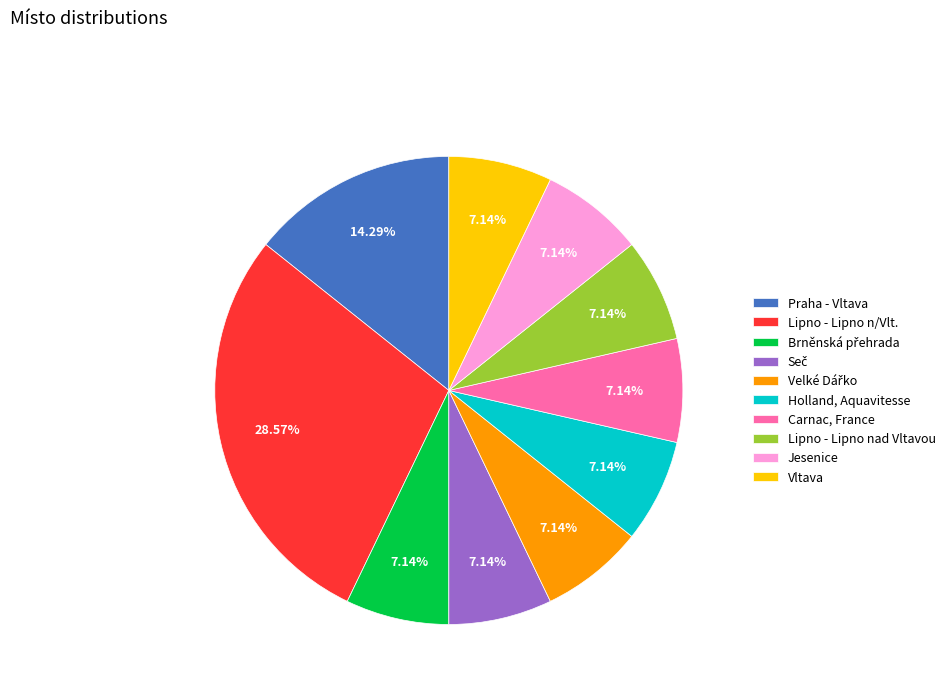

How many slices are in this pie chart?

10